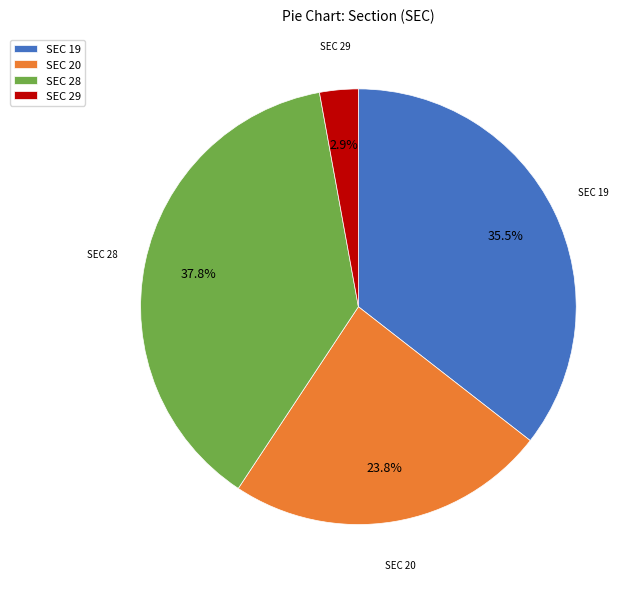

How many slices are in this pie chart?

4